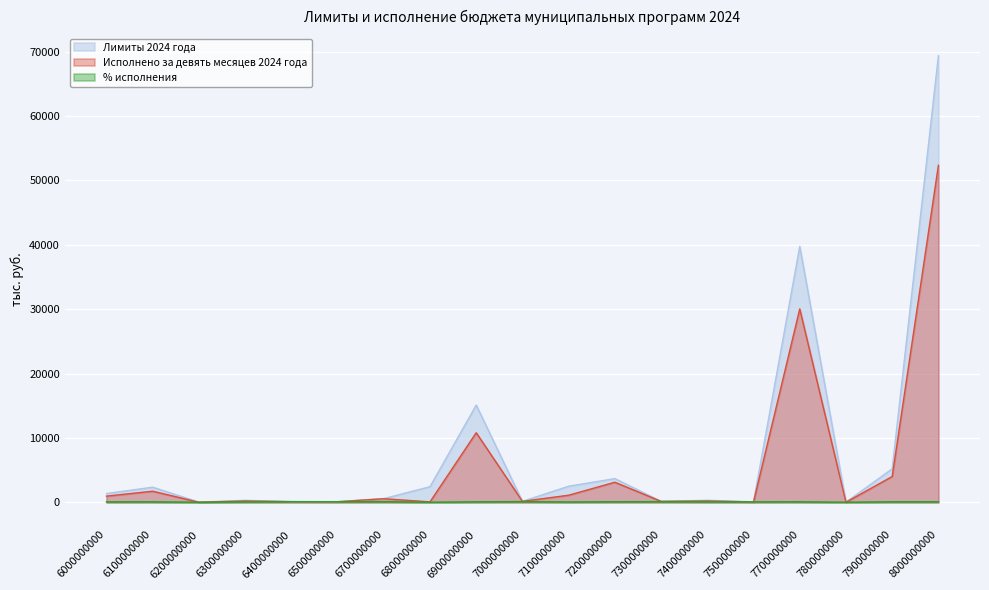

Where does the % исполнения series first go above 73?

6100000000